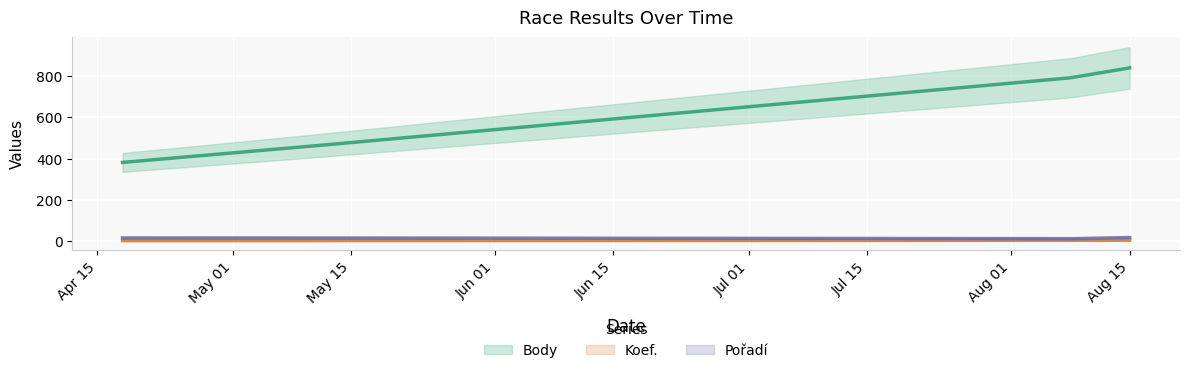

True or false: Pořadí and Body cross at least once.

False